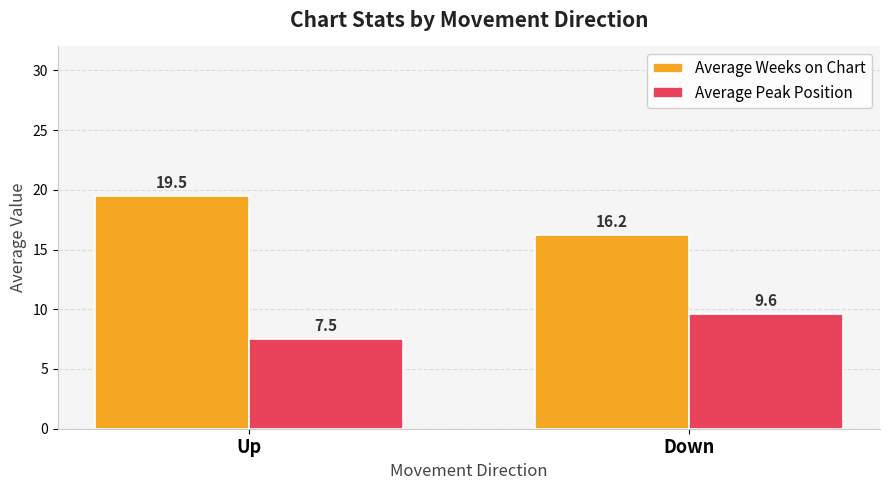

Reading right to left, what are all the values shown in this chart?

Average Weeks on Chart: 16.2	19.5
Average Peak Position: 9.6	7.5